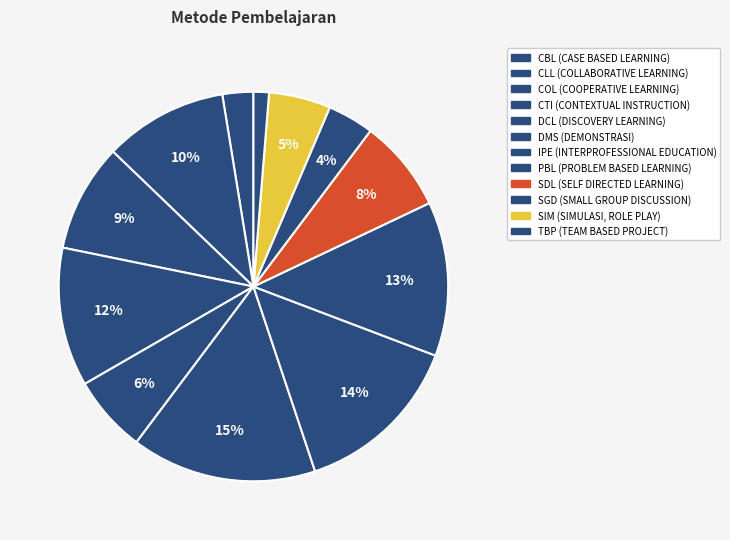

To the nearest percent, what percentage of the pie is TBP (TEAM BASED PROJECT)?

1%